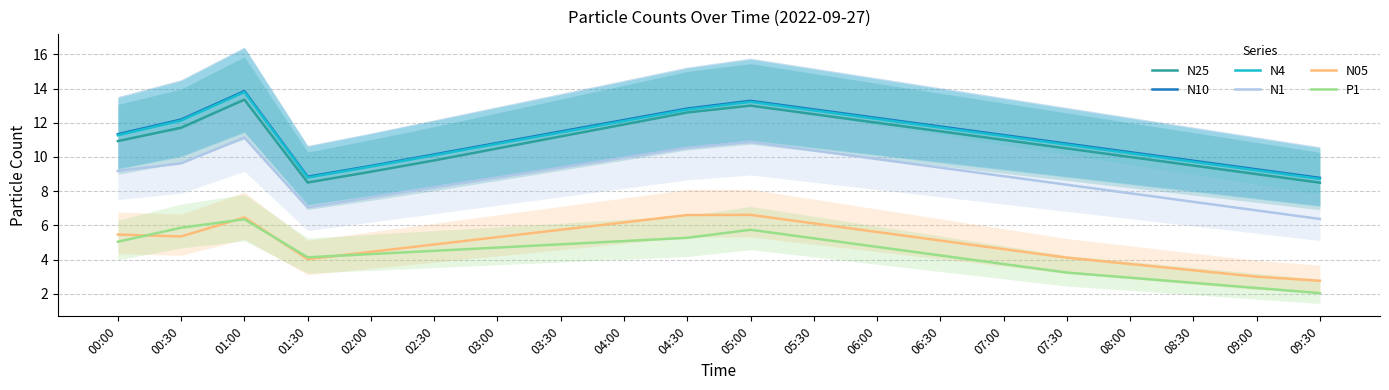

How many values in the N25 series are below 11?

10